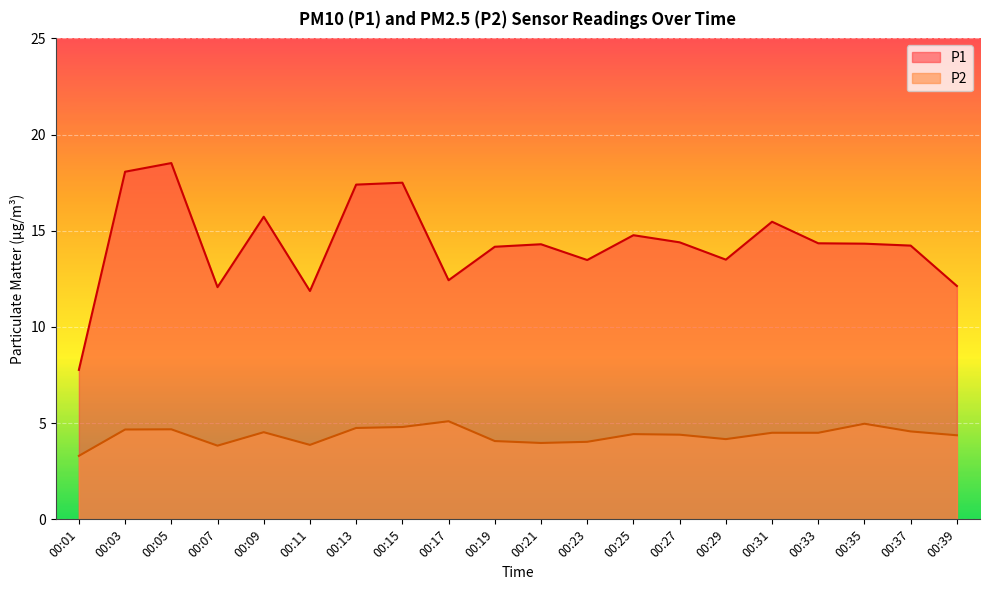

What is the sum of the P1 values at 00:03 and 00:19?

32.2